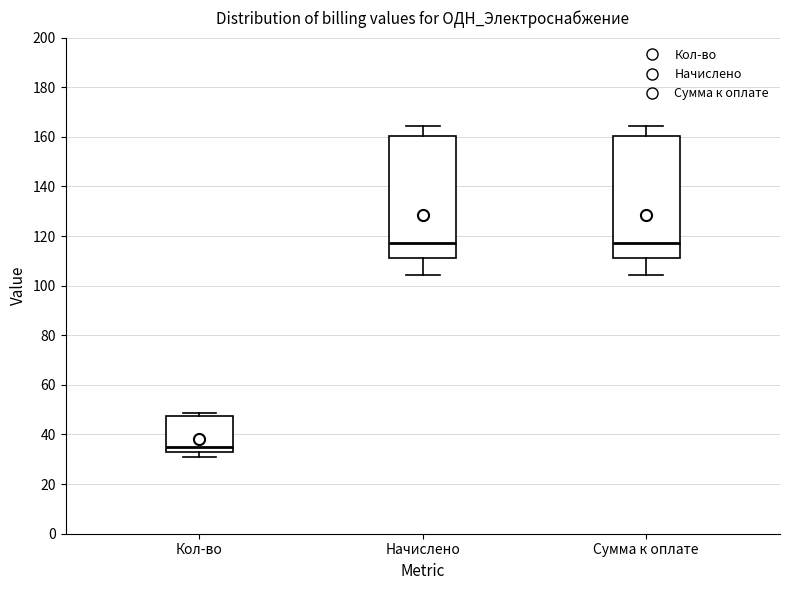

Reading left to right, transcribe this box plot: for each box, give where its median line is, the range the box spans, and where its two whiskers end, as read against the y-axis. The values are not printed on the chart, so give them approximately, as read against the axis.

Кол-во: median 34, box 32 to 48, whiskers 30 to 48 (just above the box's upper edge)
Начислено: median 118, box 112 to 160, whiskers 104 to 164
Сумма к оплате: median 118, box 112 to 160, whiskers 104 to 164